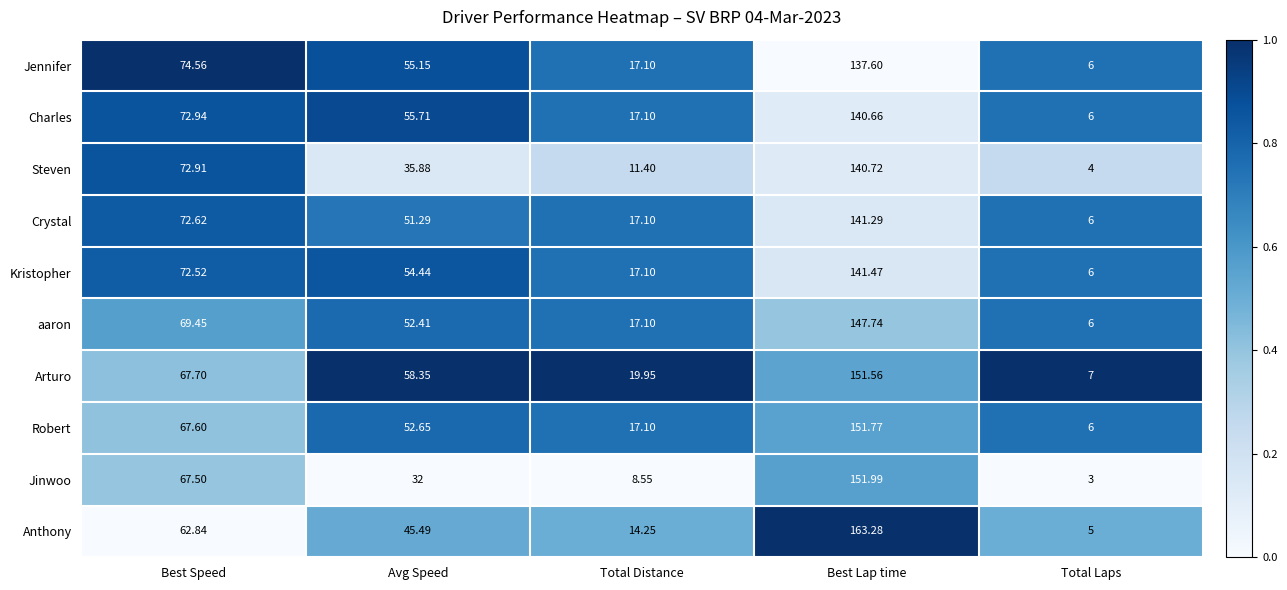

Is the value of Robert at Avg Speed greater than the value of Arturo at Avg Speed?

No